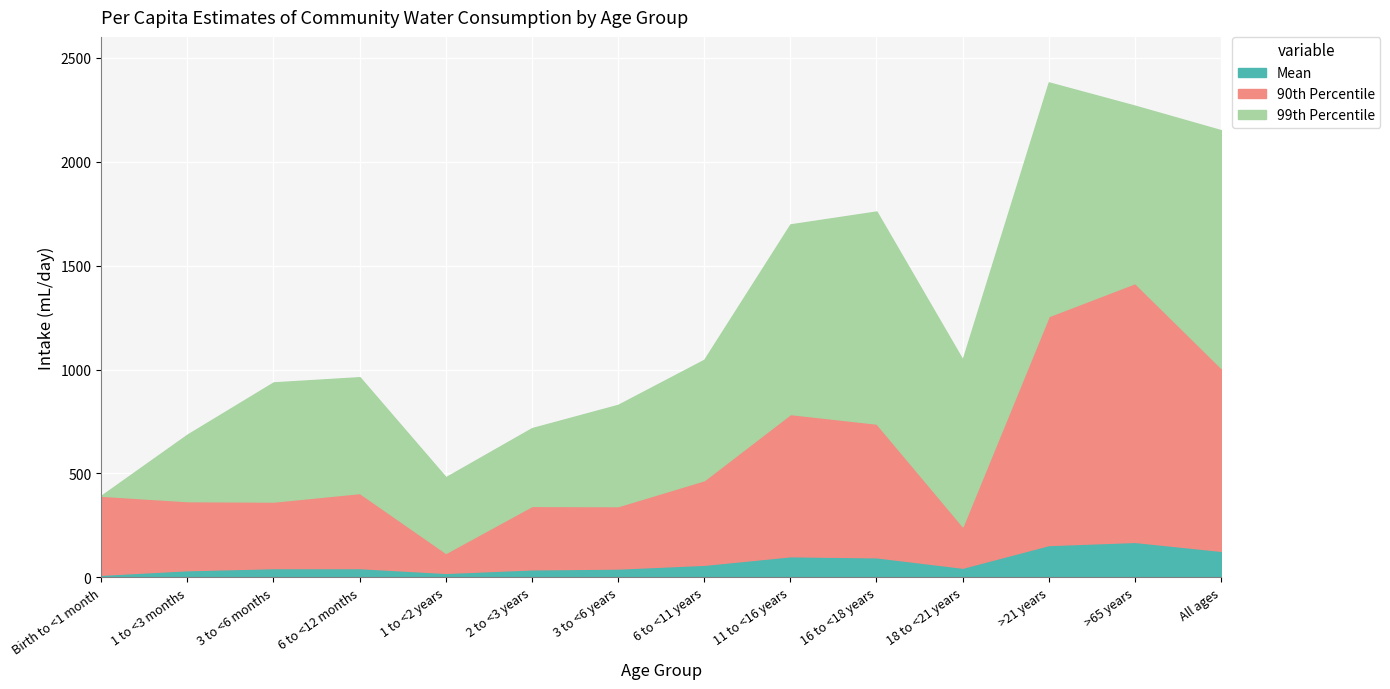

Is it true that Mean equals 102 at 11 to <16 years?

True